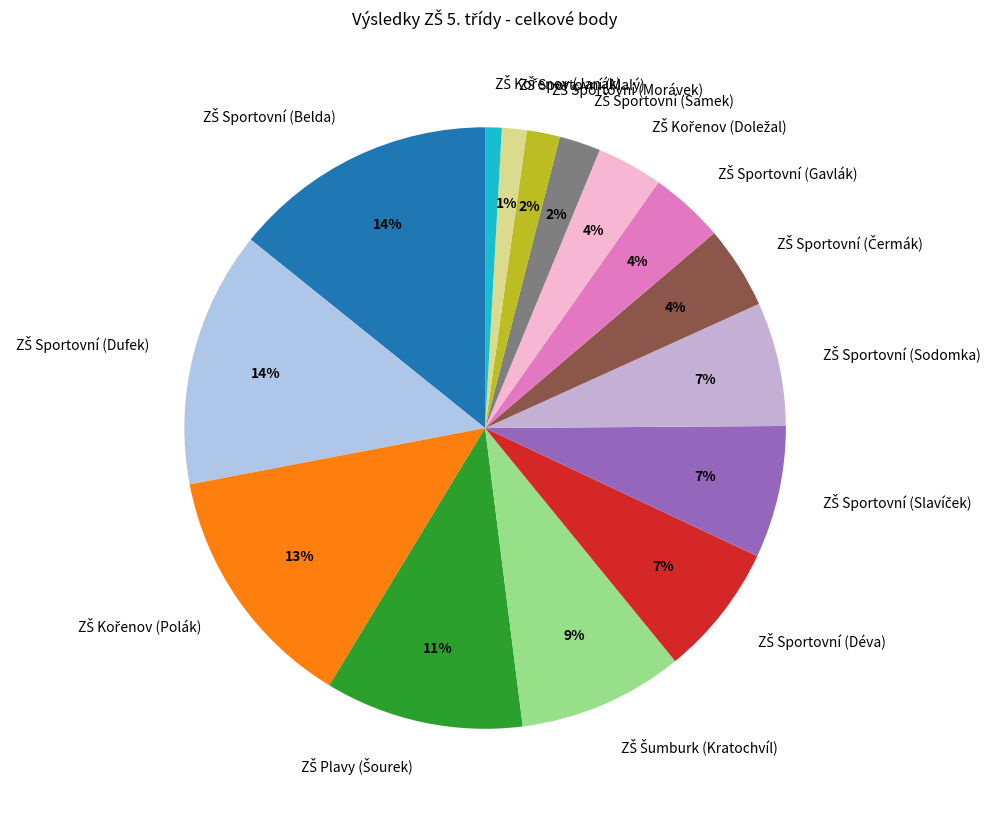

To the nearest percent, what is the difference between the largest and smallest slice percentages?

13%